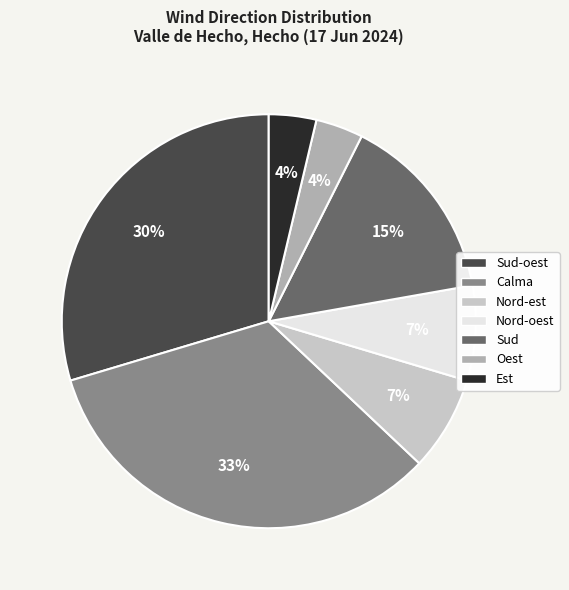

Is there any slice that represents more than half of the pie?

No